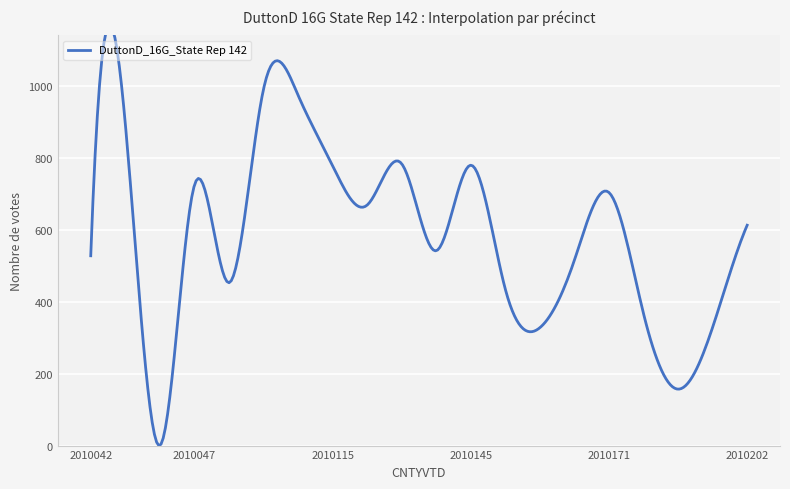

What position from the left is 2010045b?

3